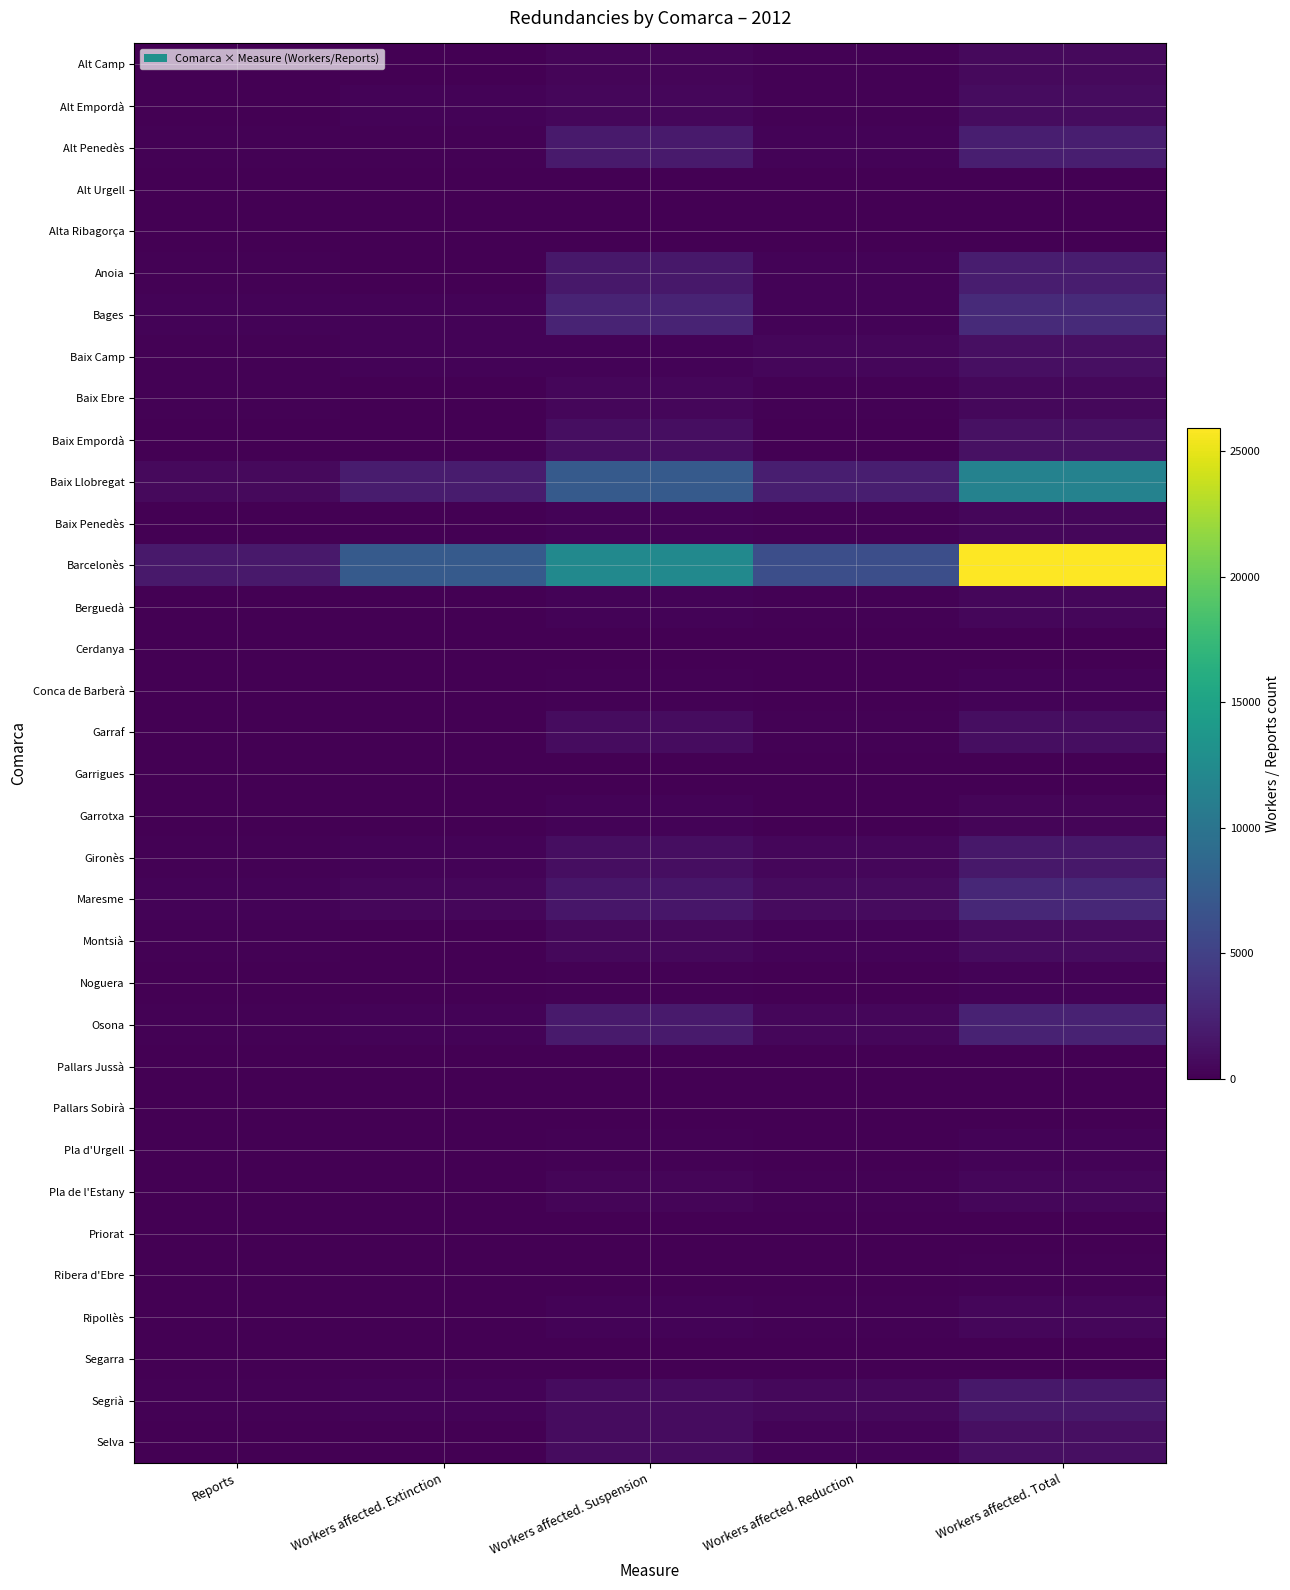

Which series has the widest spread of values?

Barcelonès